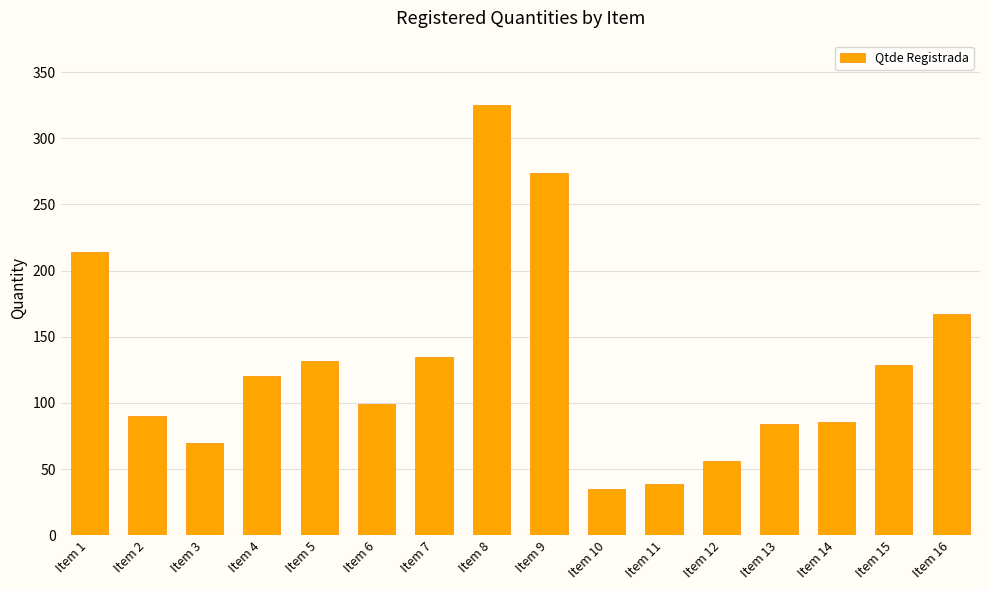

What is the value of the 16th bar from the left?

166.9